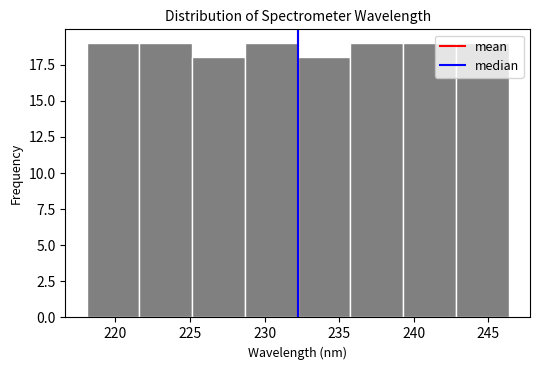

How tall is the bar that spans 232.0 to 236.0 on the x-axis? Neither the bar edges nor the heights are printed on the chart, so give them approximately, as read against the axes.

18